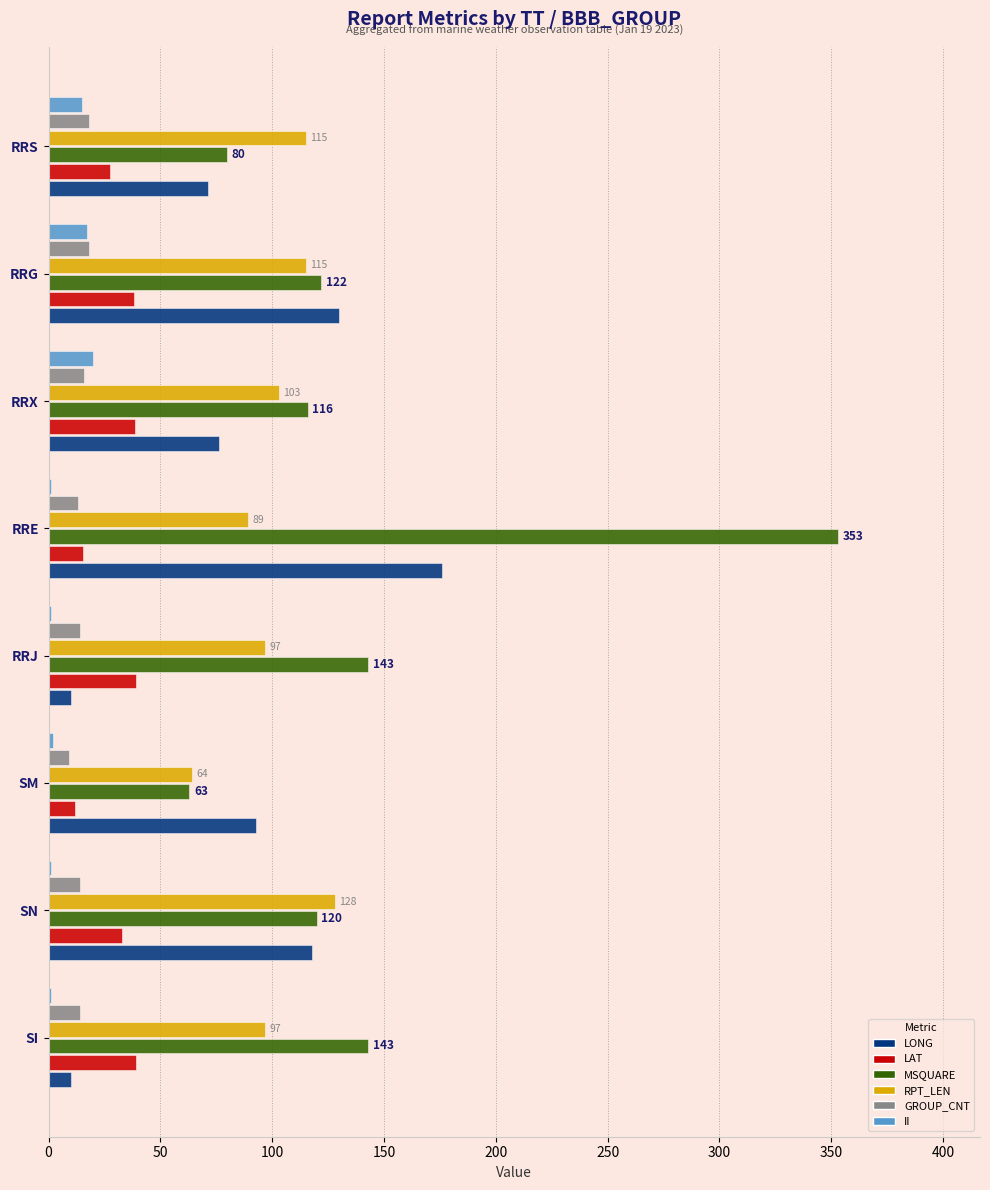

What is the highest value of the LAT series?

39.2